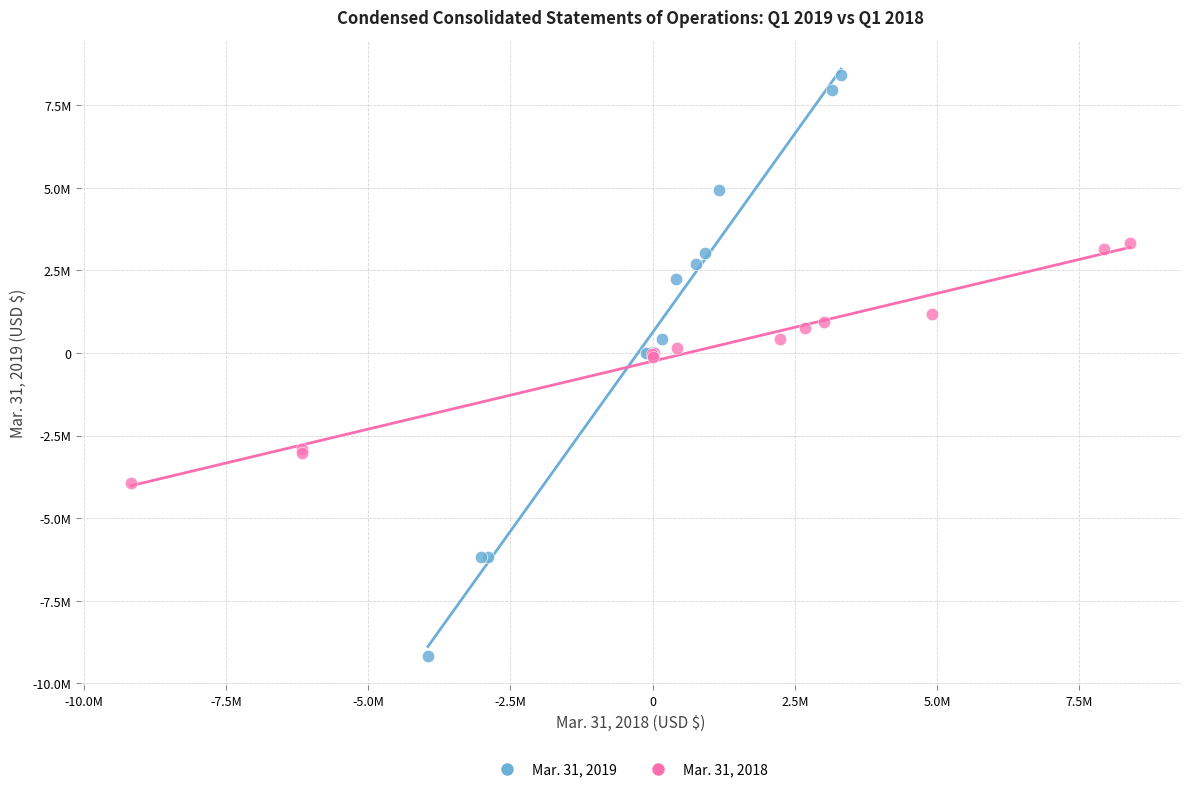

What are all the series names shown in the legend?

Mar. 31, 2019, Mar. 31, 2018